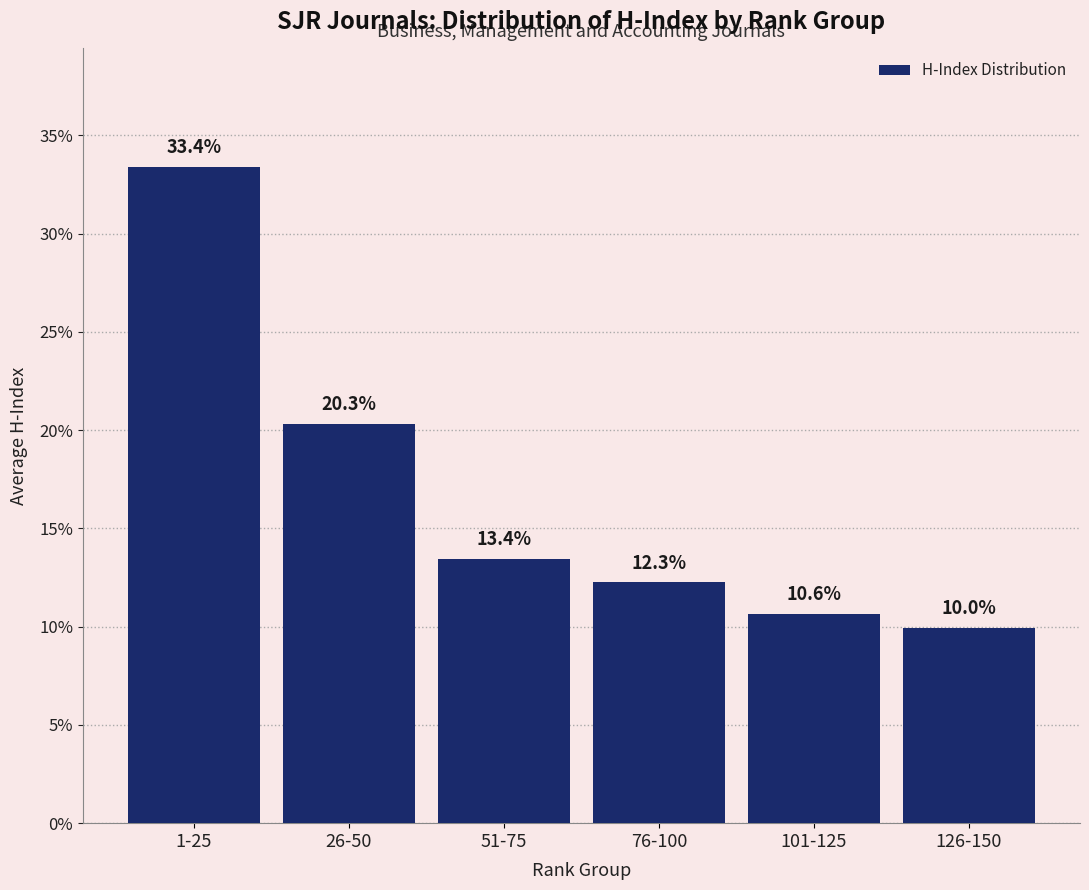

Reading left to right, list all the values displayed in this chart.

33.4	20.3	13.4	12.3	10.6	10.0